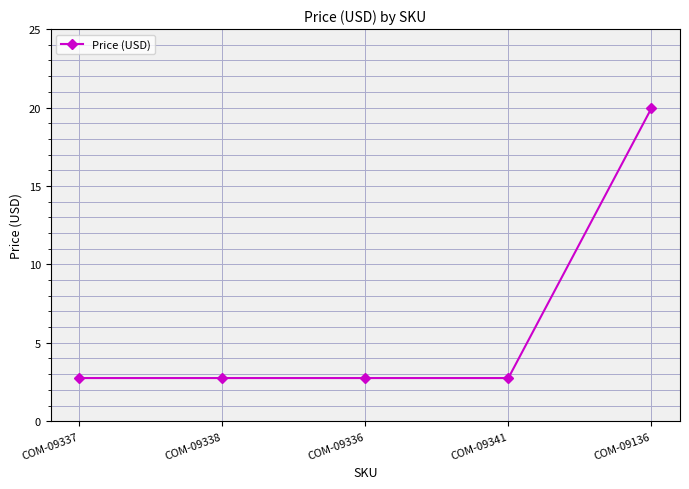

True or false: the data has more than 2 interior local peaks.

False